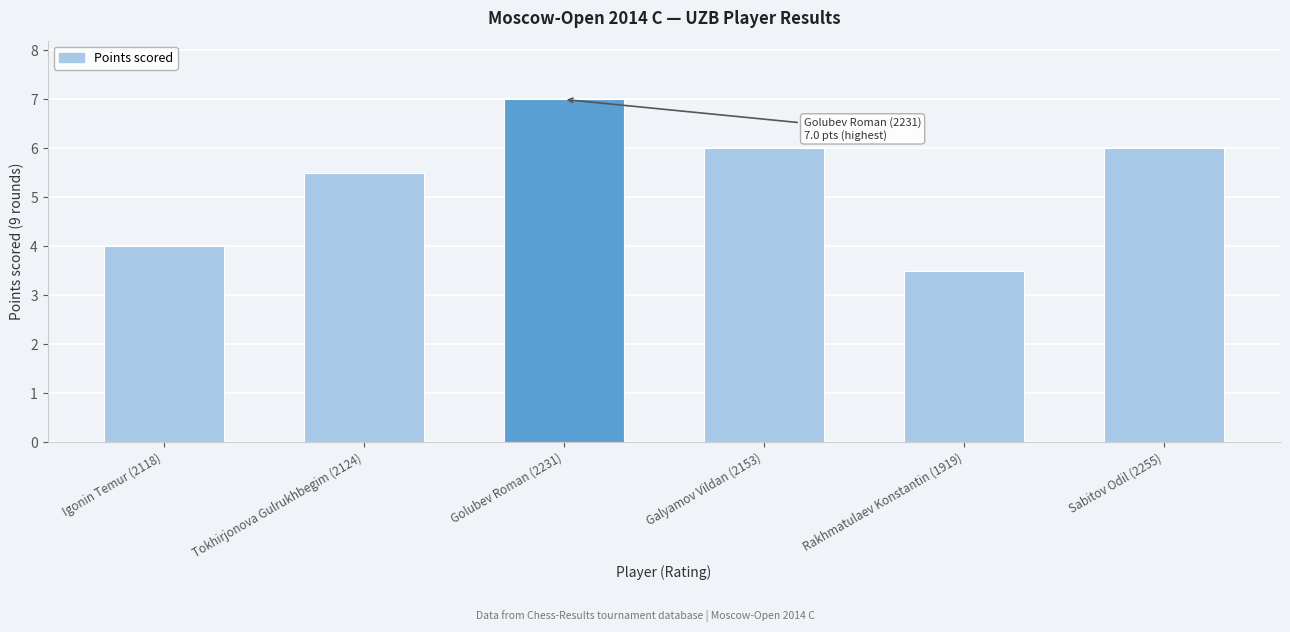

What is the ratio of the value at Igonin Temur (2118) to the value at Golubev Roman (2231)?

0.6